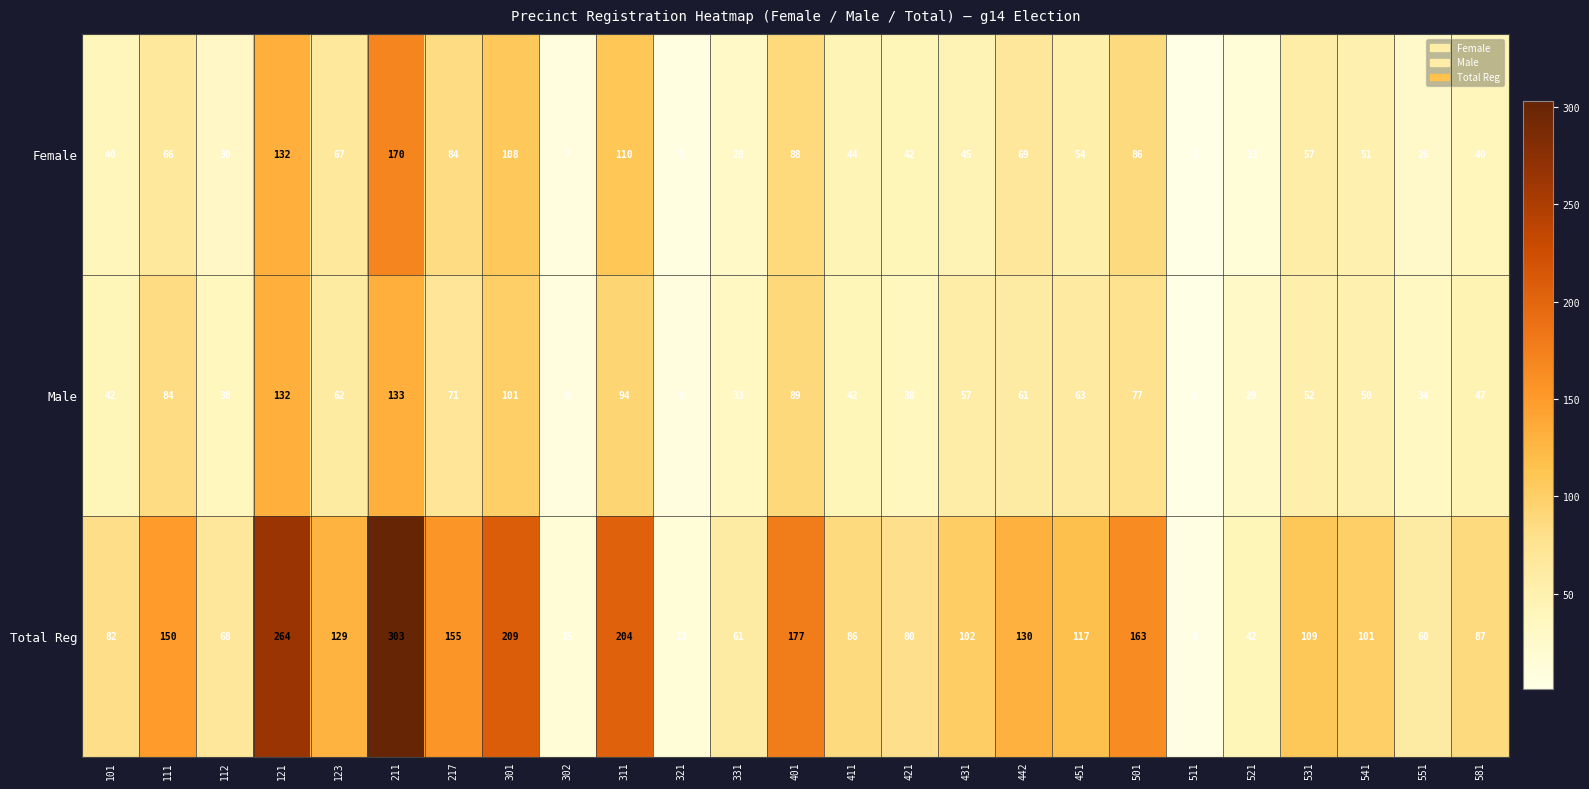

What is the minimum value shown in the chart?

1